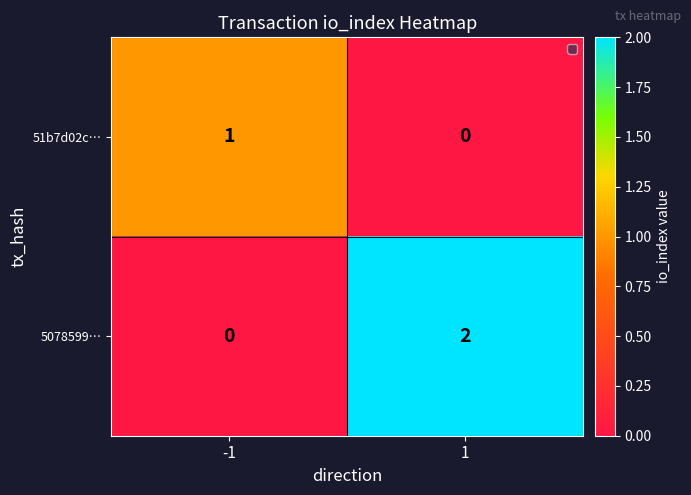

Which series changed the most between -1 and 1?

5078599…